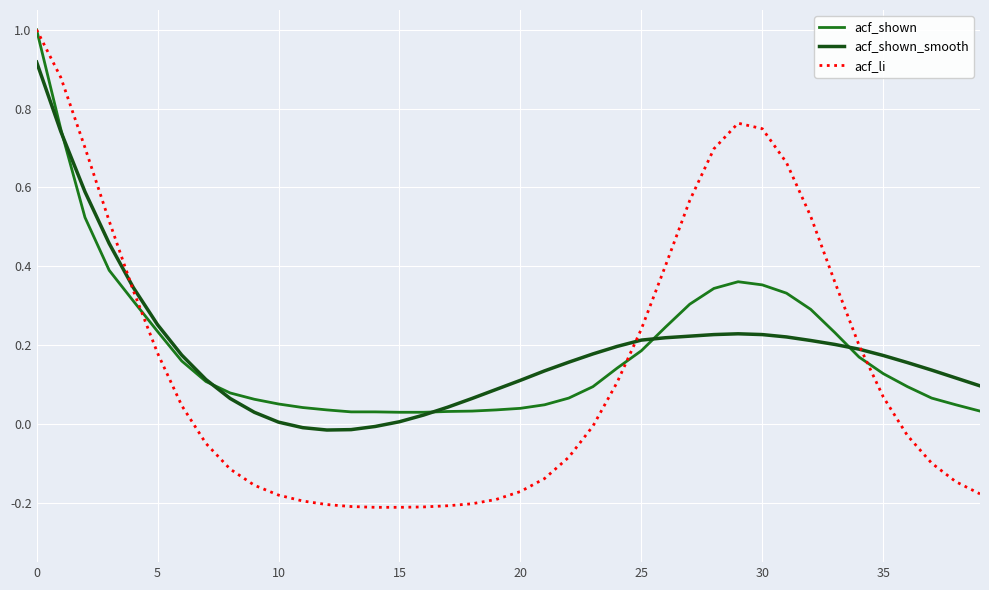

Which series has the widest spread of values?

acf_li